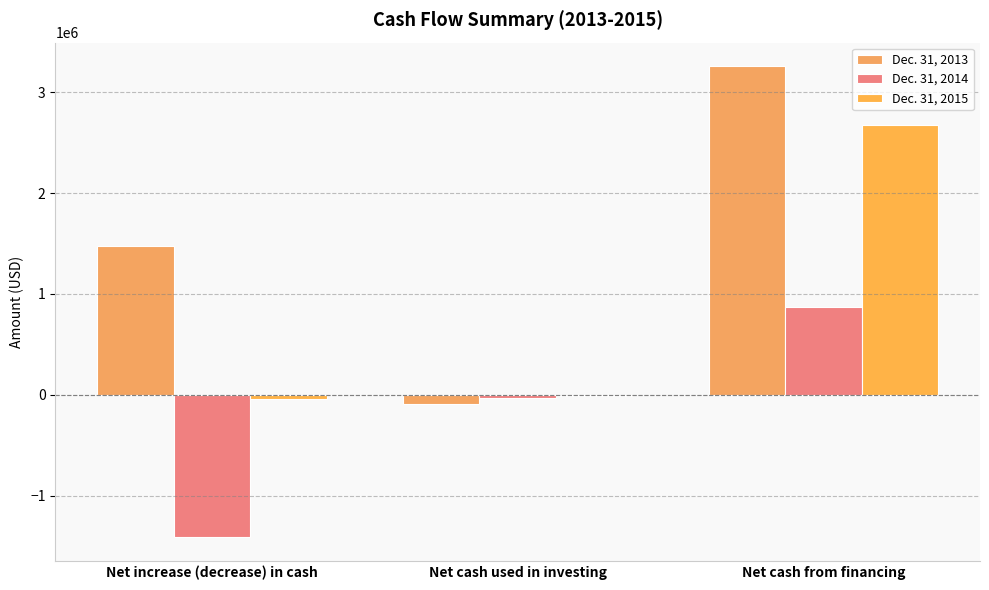

List the labels in order of Dec. 31, 2014 value, smallest first.

Net increase (decrease) in cash, Net cash used in investing, Net cash from financing